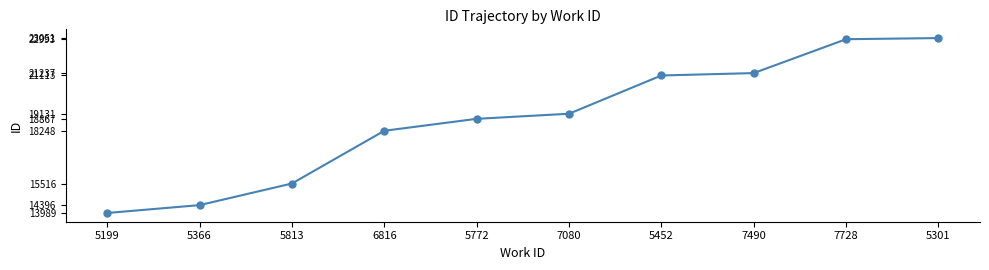

What value does the data have at 5772?

18867